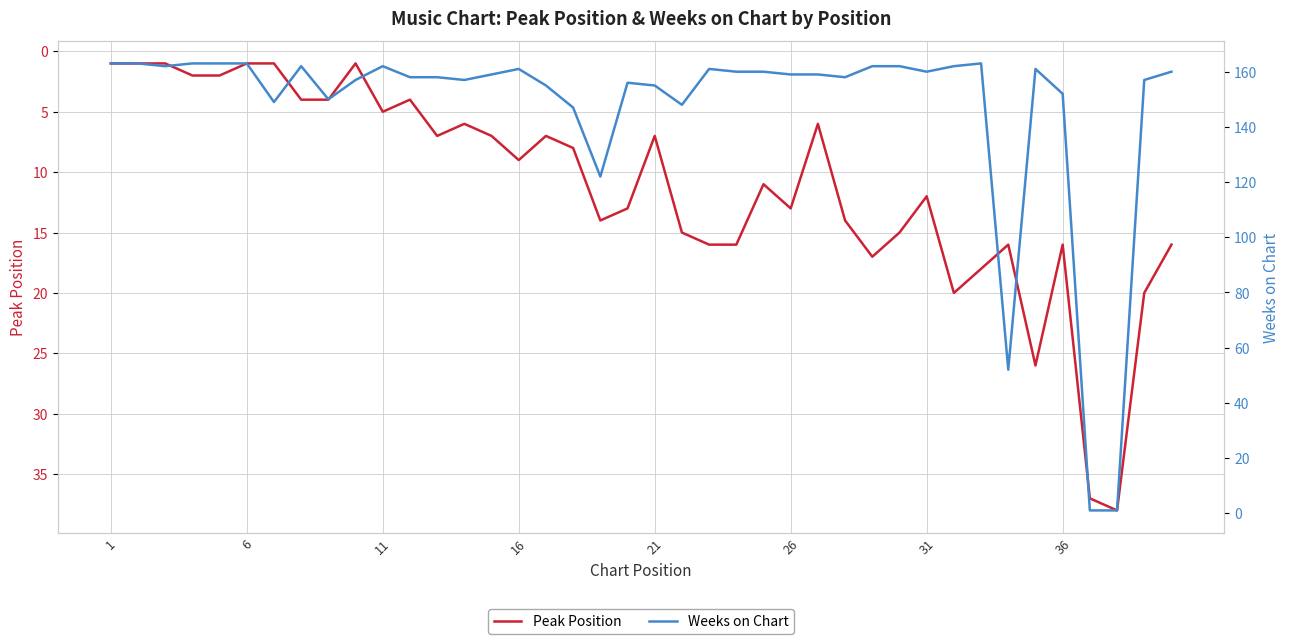

In Weeks on Chart, how many points are lower than both neighbors (excluding endpoints)?

9